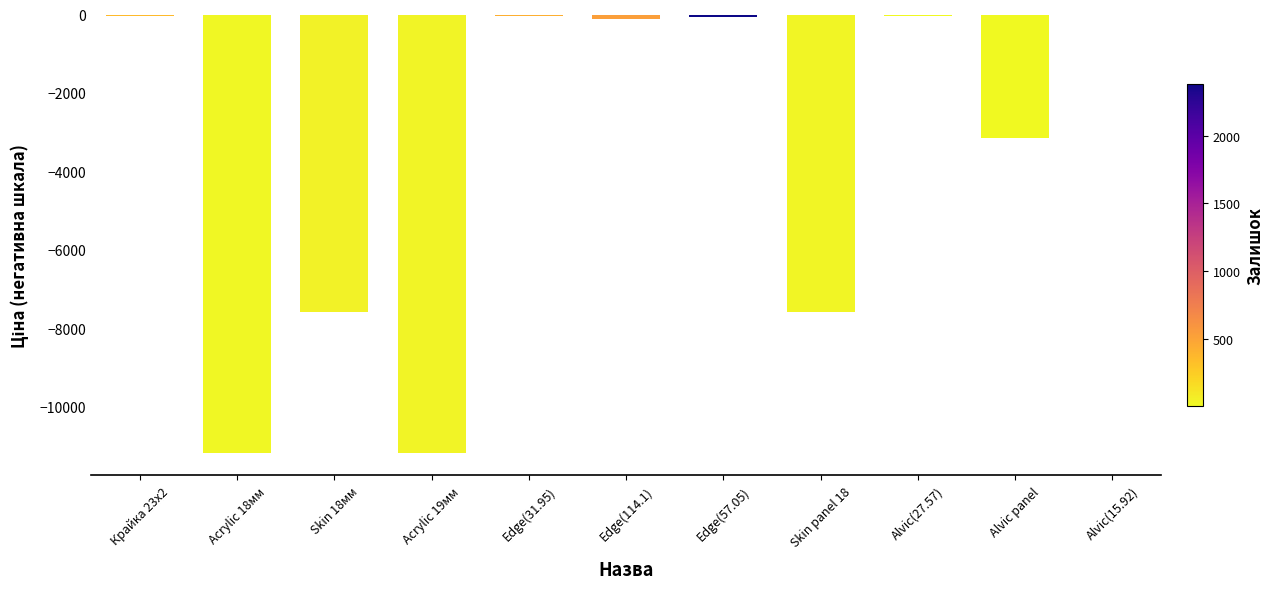

What is the sum of all values?

-41005.9